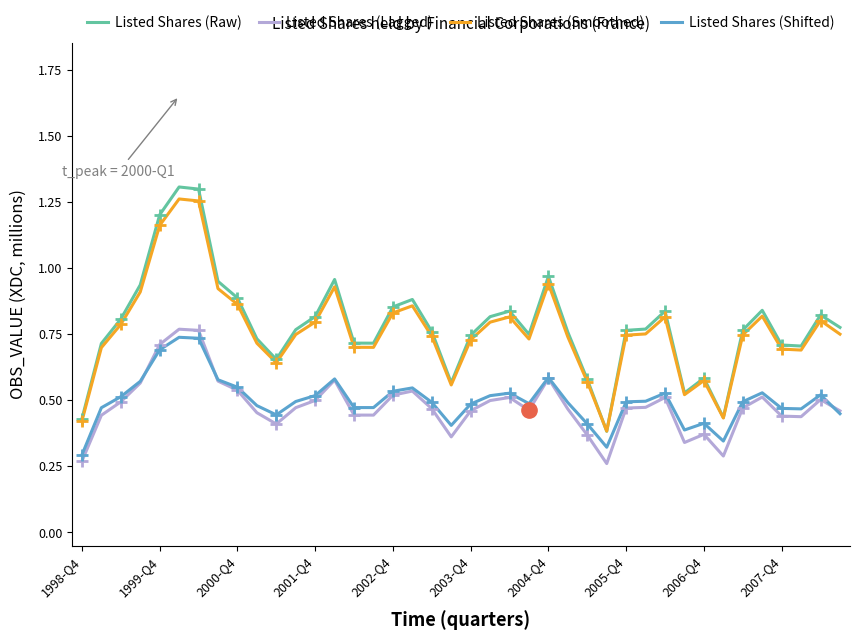

True or false: Listed Shares (Raw) has a value of 0.4 at 2006-Q4.

False